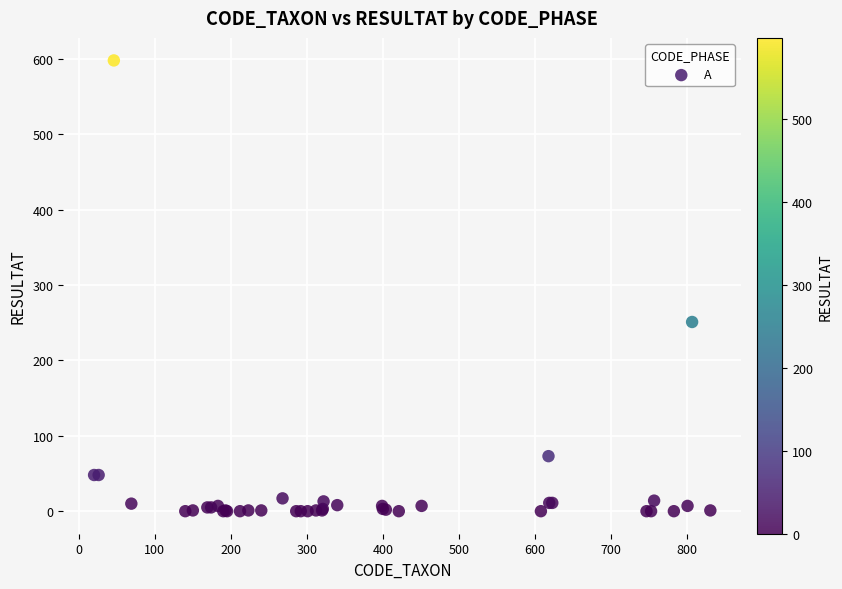

What Y value in the scatter plot is closest to 299?

251